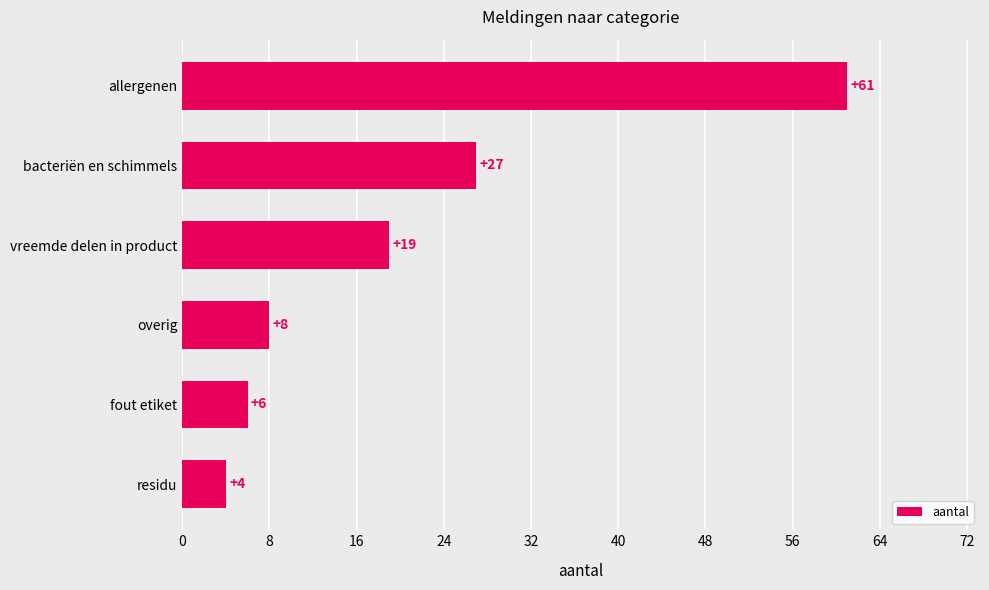

What is the average value?

21